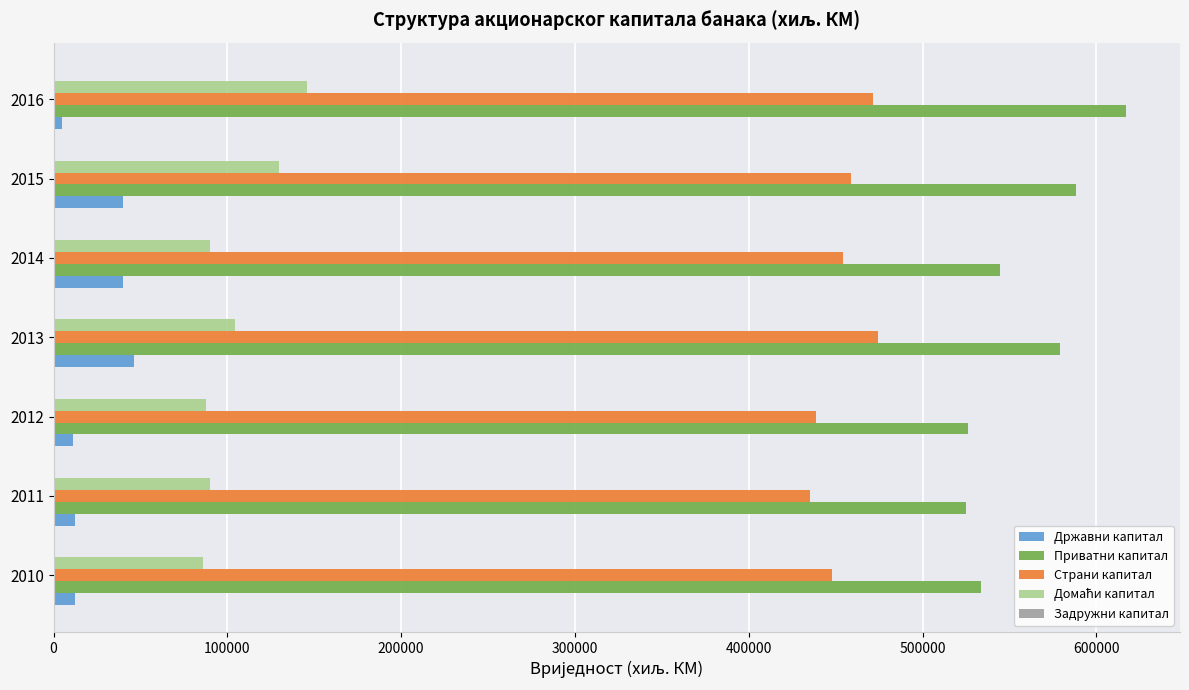

What is the sum of all Страни капитал values?

3180759